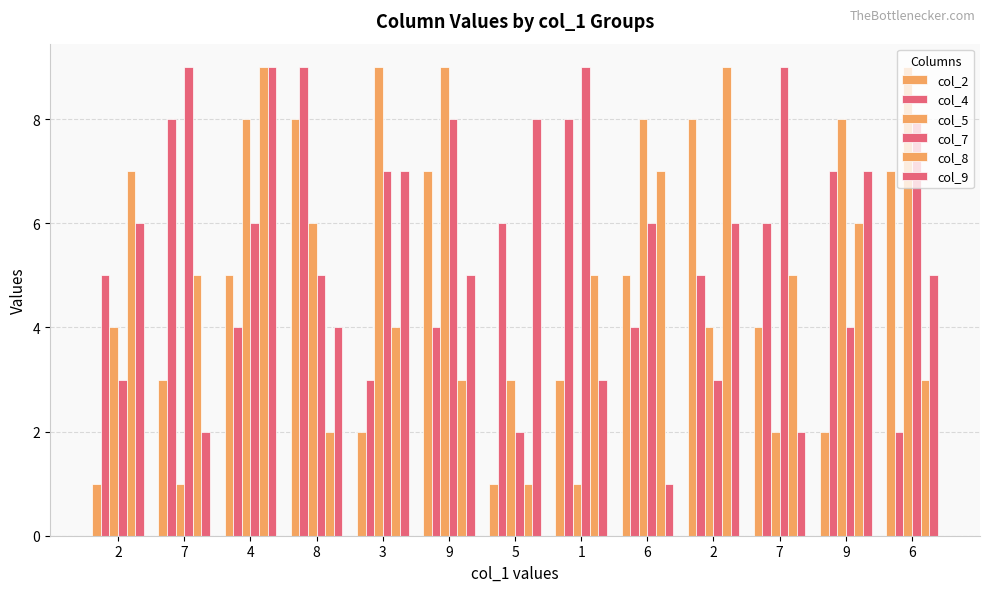

Between 9 and 5, which series saw the biggest shift?

col_2